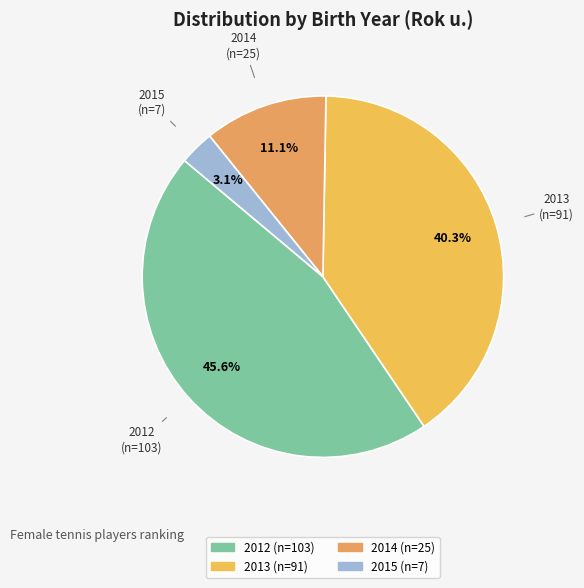

Between 2012 and 2015, which is larger?

2012